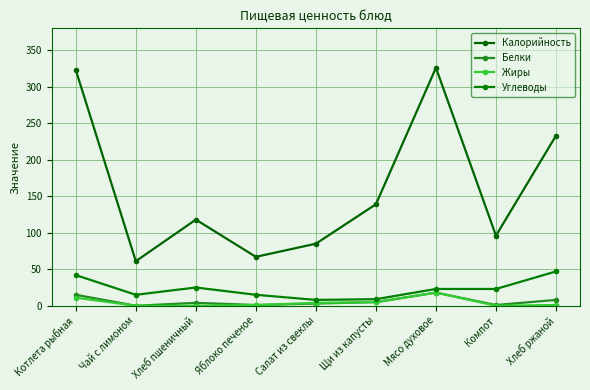

At how many categories does at least one series exceed 236?

2